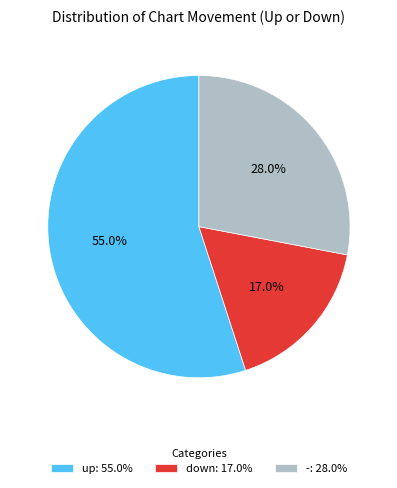

To the nearest percent, what is the combined percentage of up and -?

83%